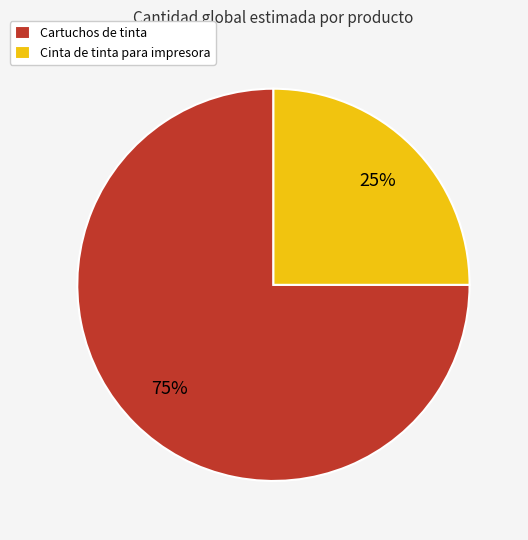

True or false: Cartuchos de tinta accounts for 85% of the total.

False